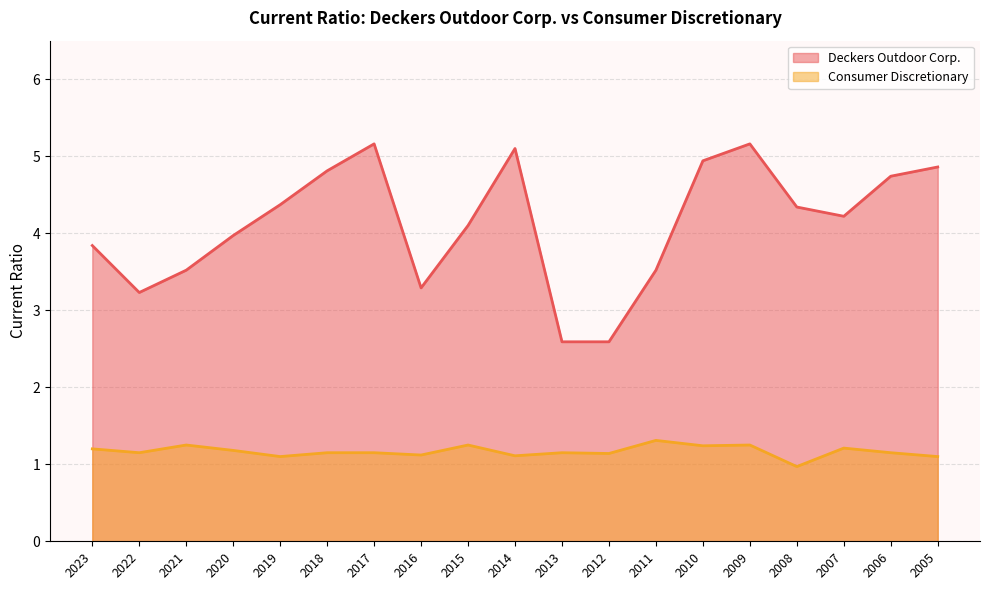

True or false: Deckers Outdoor Corp. and Consumer Discretionary cross at least once.

False